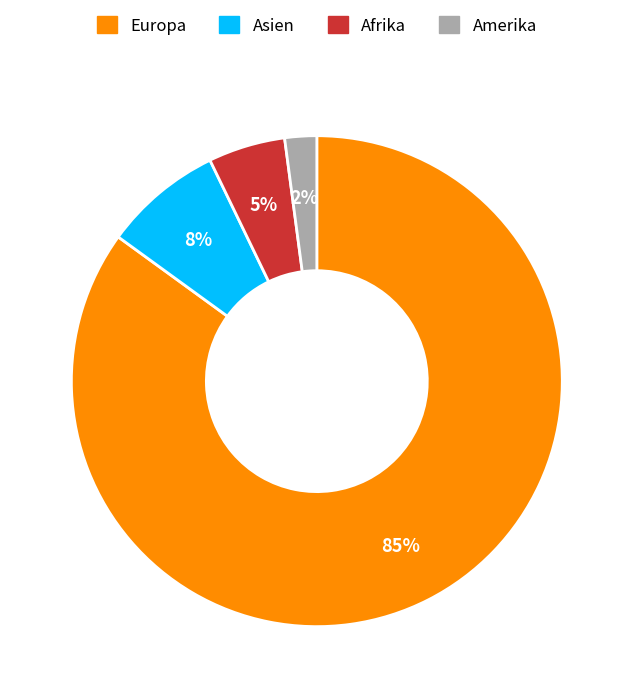

How many slices are in this pie chart?

4